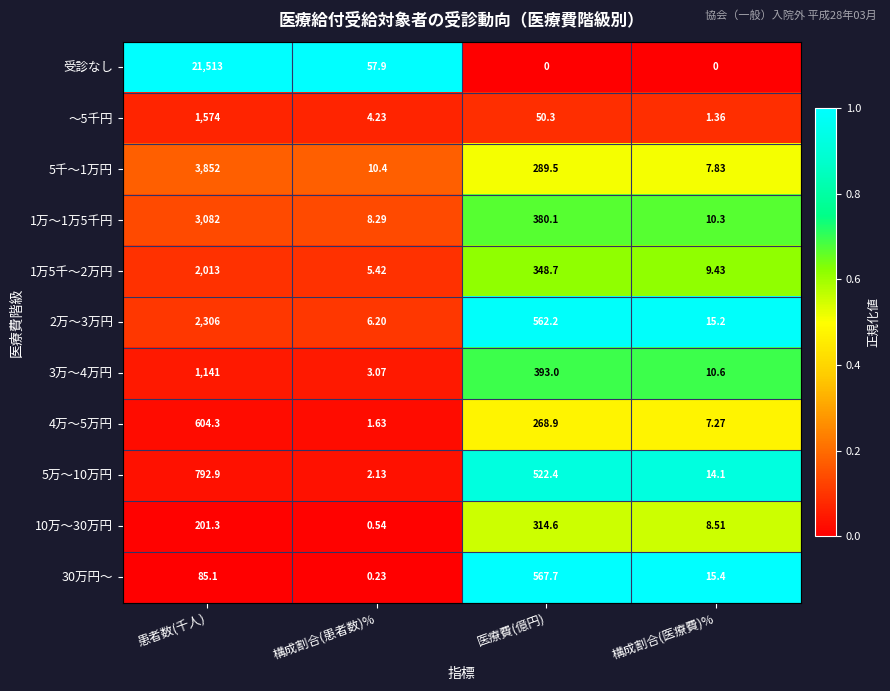

Between 構成割合(患者数)% and 構成割合(医療費)%, which series saw the biggest shift?

受診なし